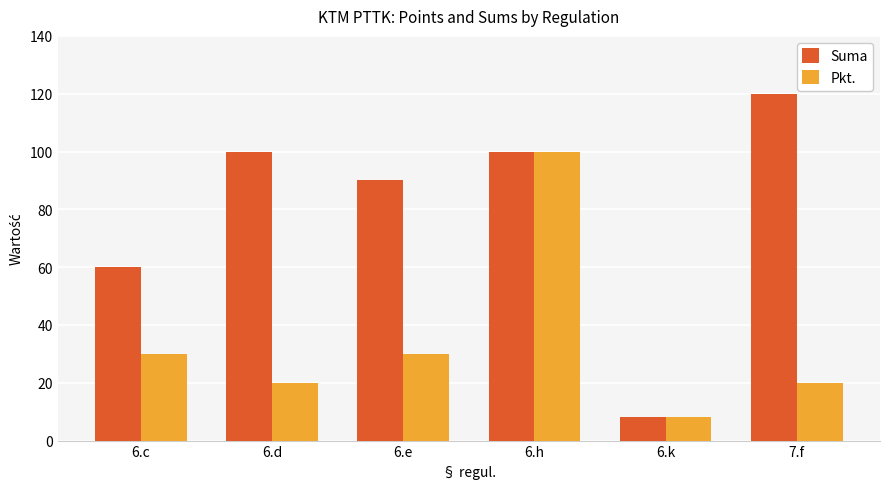

List the series in order of their peak value, highest first.

Suma, Pkt.